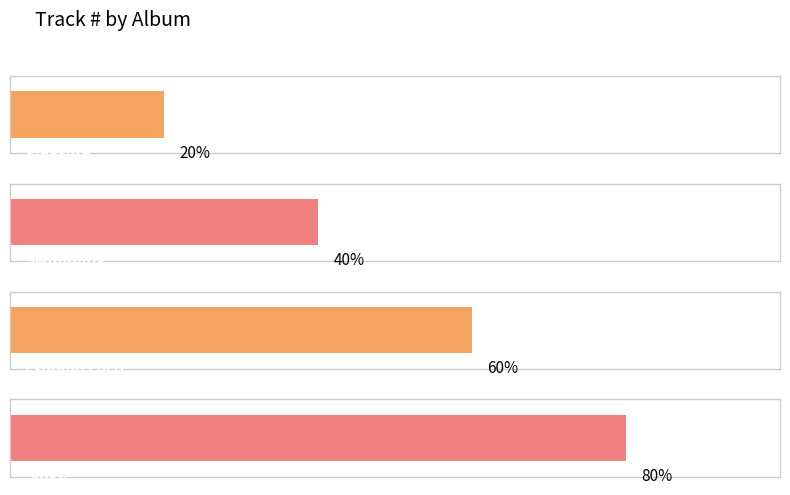

What is the sum of the values at Single and Swimming?

6